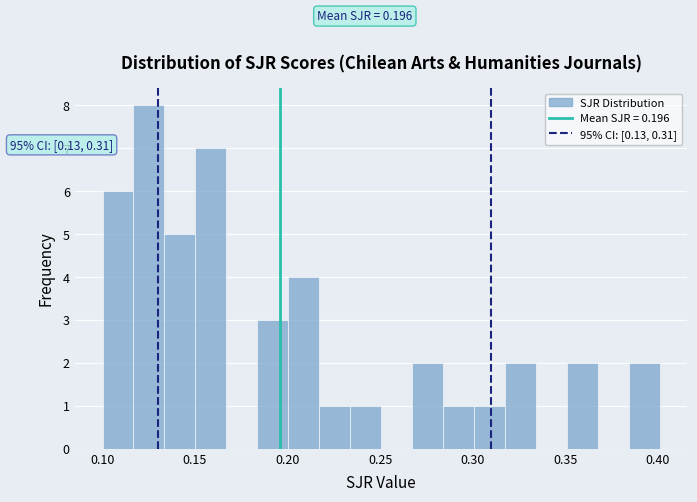

Read against the x-axis, roughly where is the centre of the tallest bar?

0.125